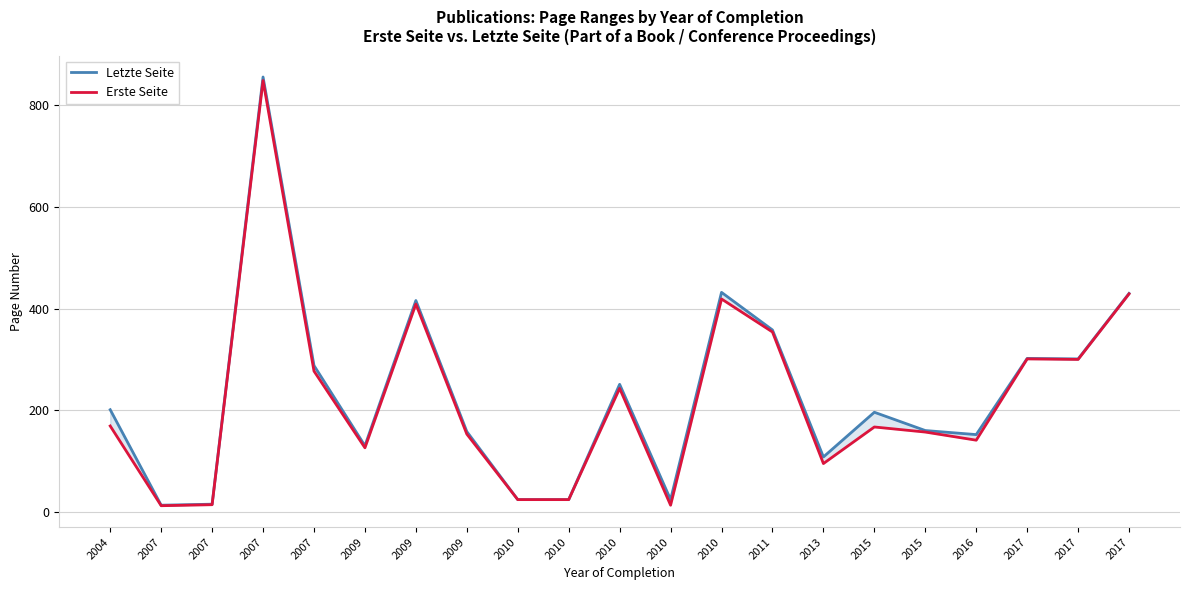

How many values in the Letzte Seite series are below 196?

10